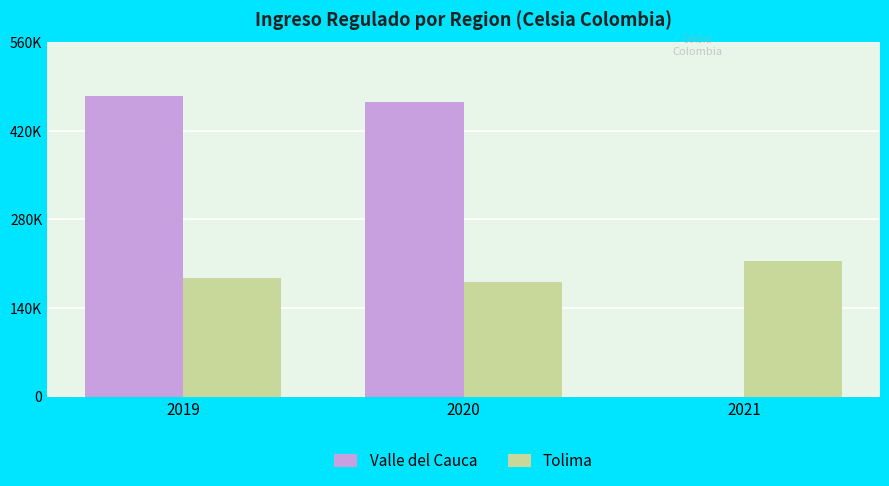

Reading left to right, transcribe all the data shown in this chart.

Valle del Cauca: 474589.6	465535.2	0.0
Tolima: 188143.4	180980.7	214295.8